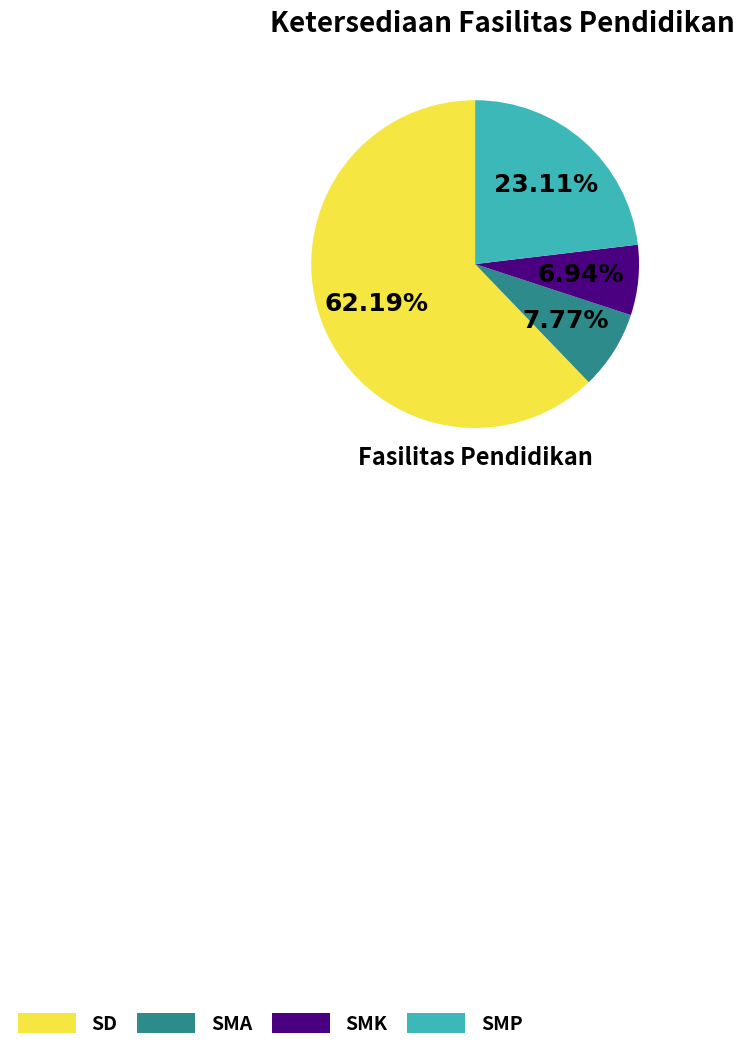

Approximately how many times larger is the value at SMK compared to SD?

0.1